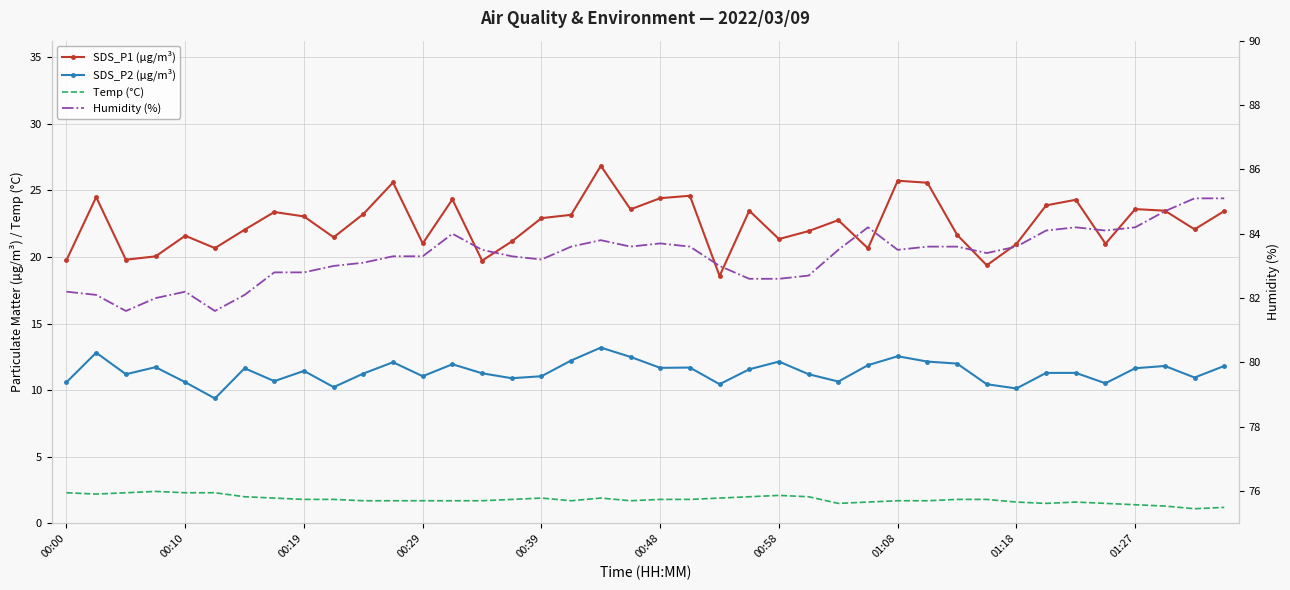

At which category is the sum across all series the highest?

18